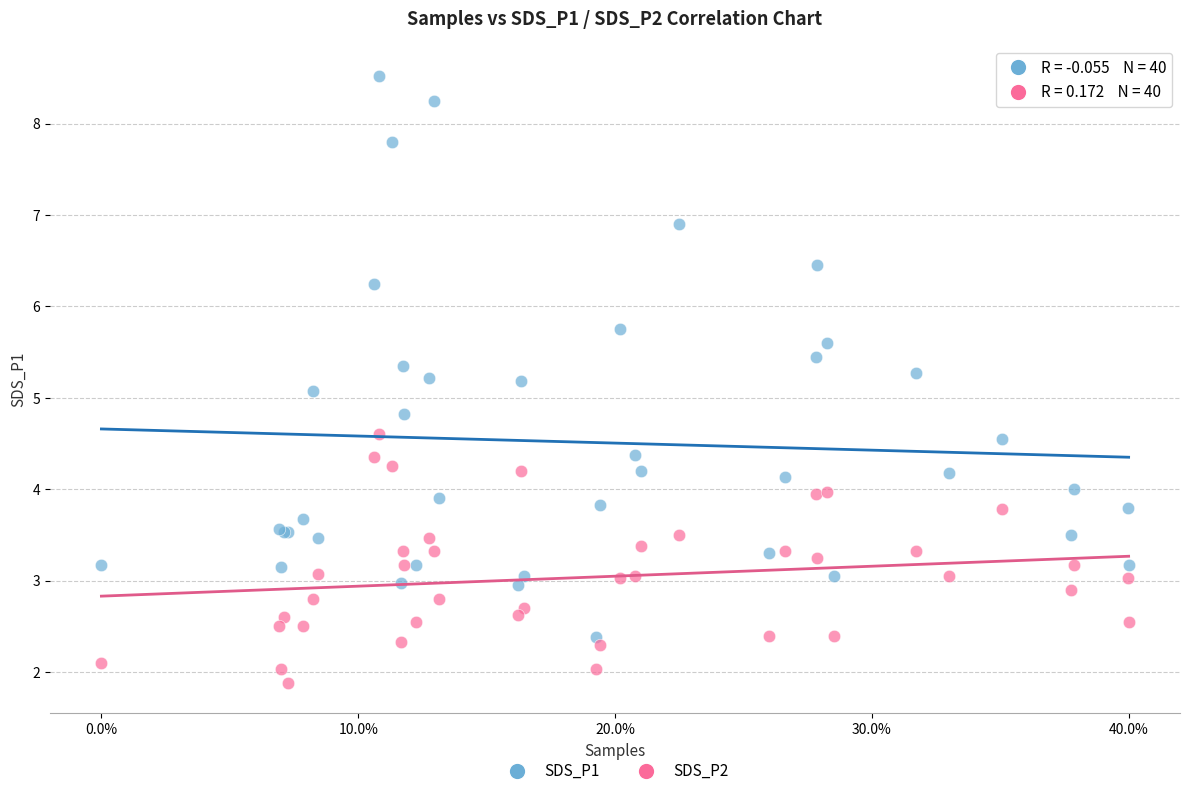

Which series has the largest Y range (max minus min)?

SDS_P1